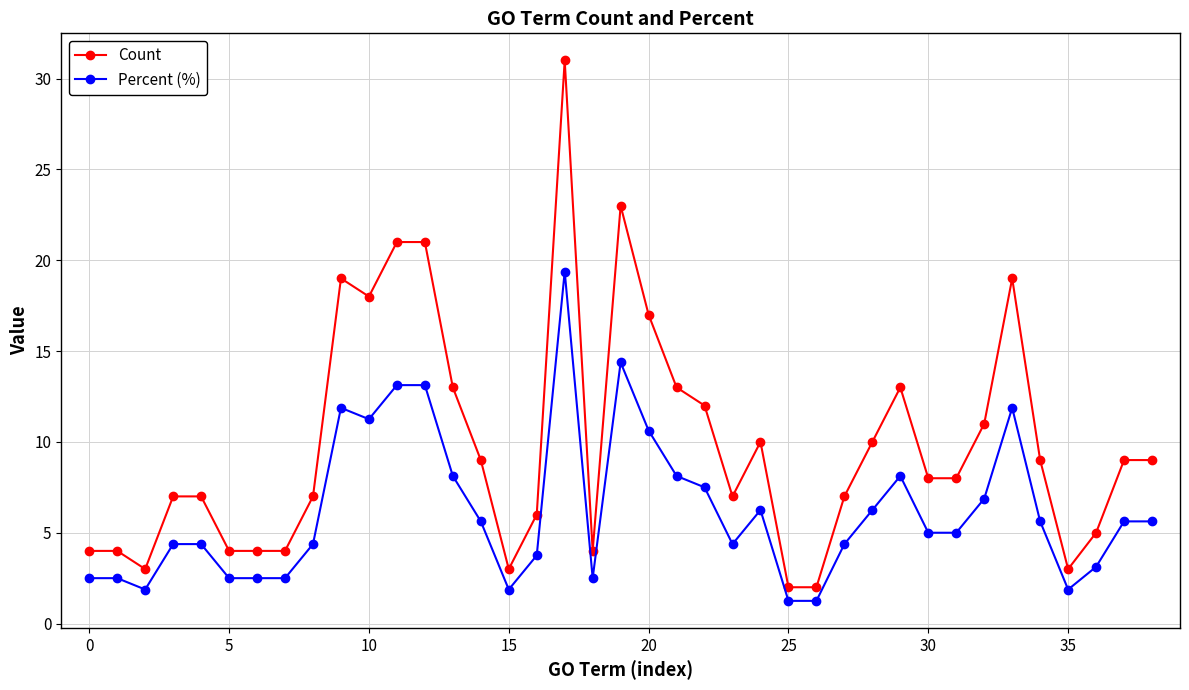

What is the highest value of the Count series?

31.0